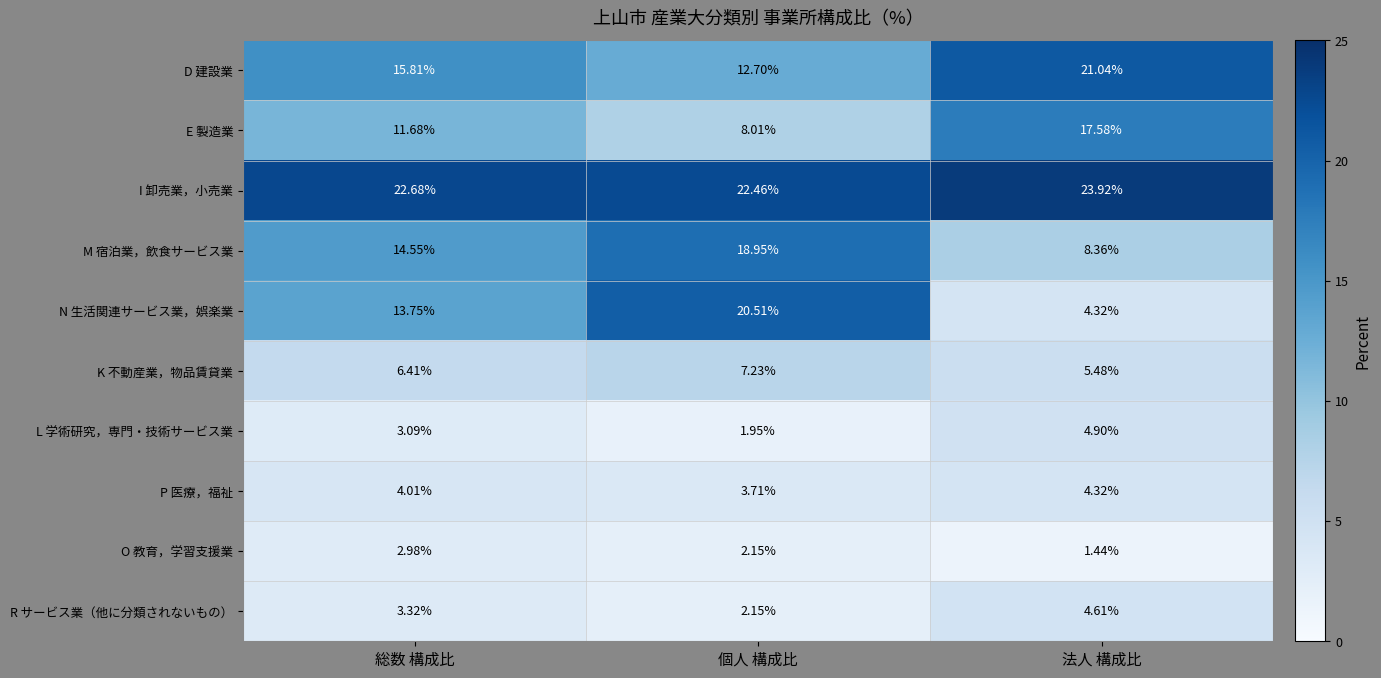

Rank the series by their maximum value, from highest to lowest.

I 卸売業，小売業, D 建設業, N 生活関連サービス業，娯楽業, M 宿泊業，飲食サービス業, E 製造業, K 不動産業，物品賃貸業, L 学術研究，専門・技術サービス業, R サービス業（他に分類されないもの）, P 医療，福祉, O 教育，学習支援業